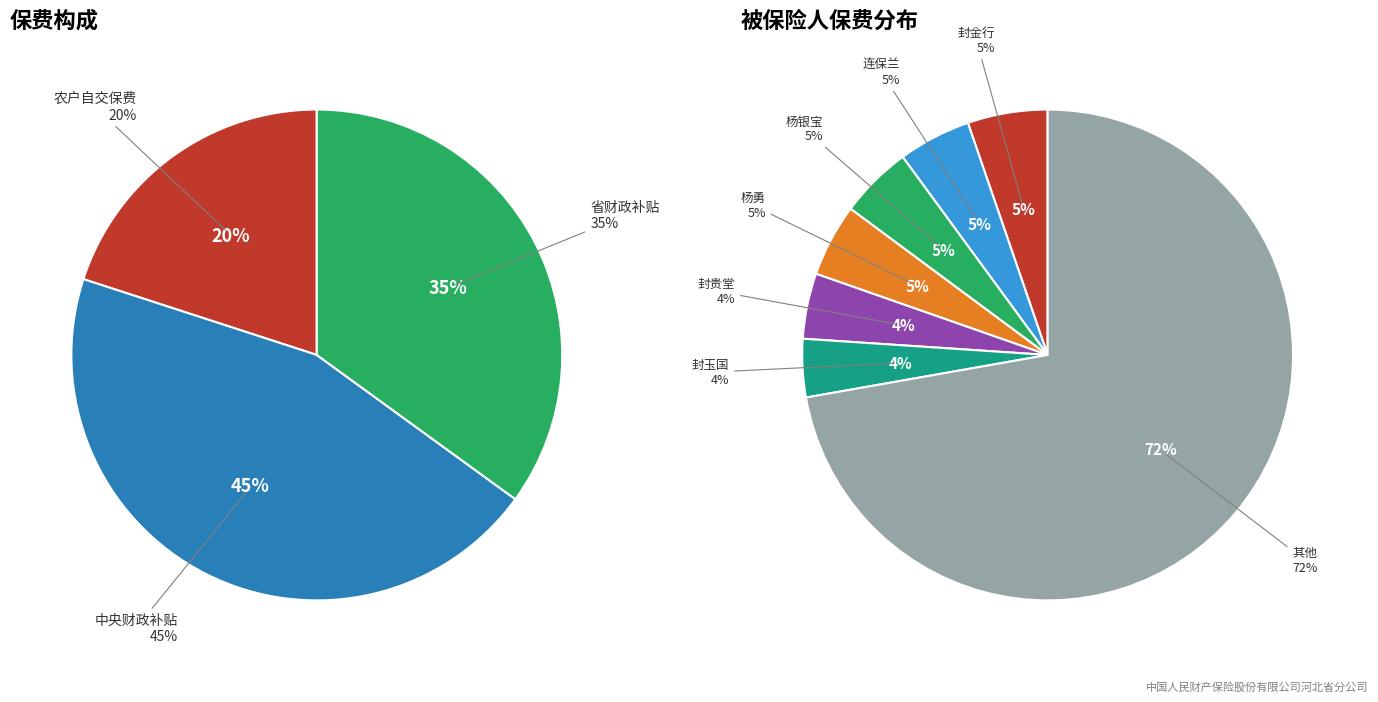

Is it true that 连保希 is 17% of the pie?

False